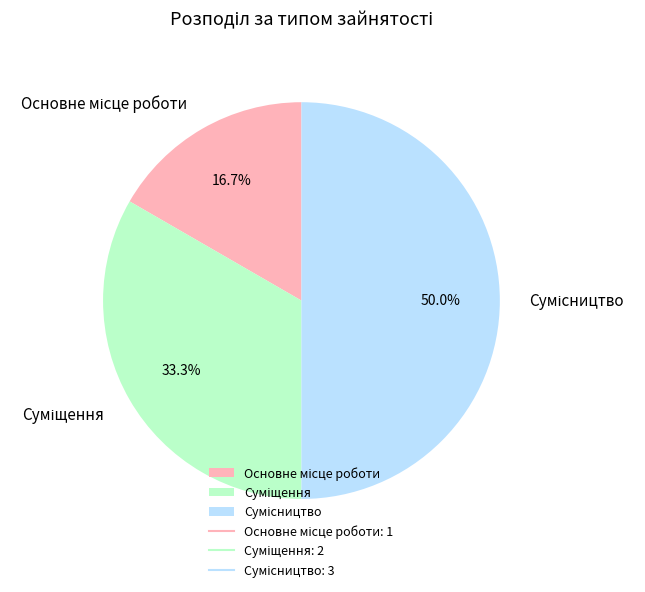

To the nearest percent, what is the difference between the largest and smallest slice percentages?

33%